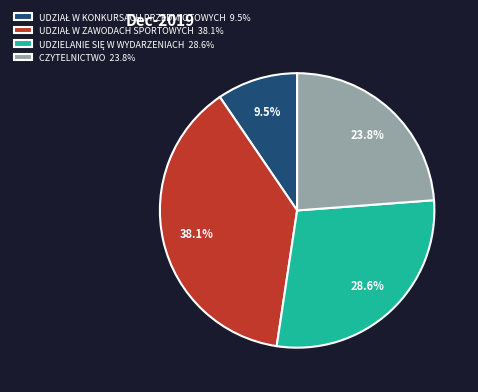

Is there any slice that represents more than half of the pie?

No